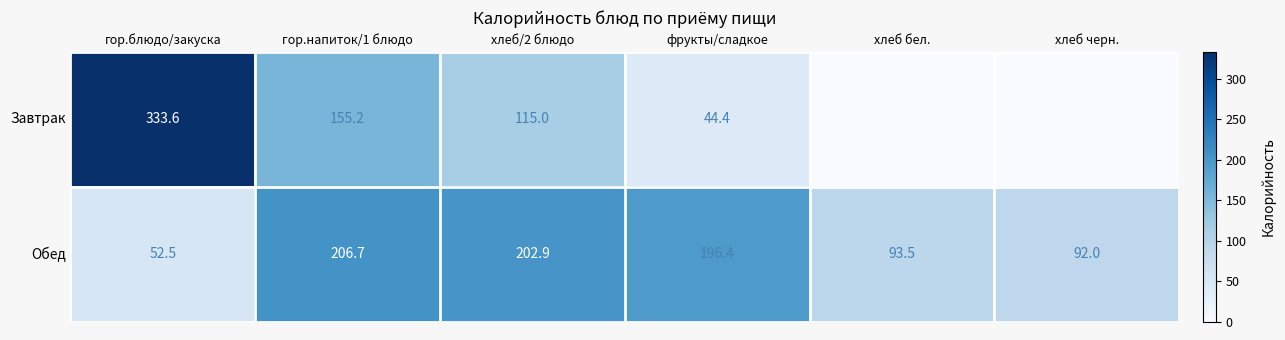

Between фрукты/сладкое and гор.блюдо/закуска, which is larger?

гор.блюдо/закуска